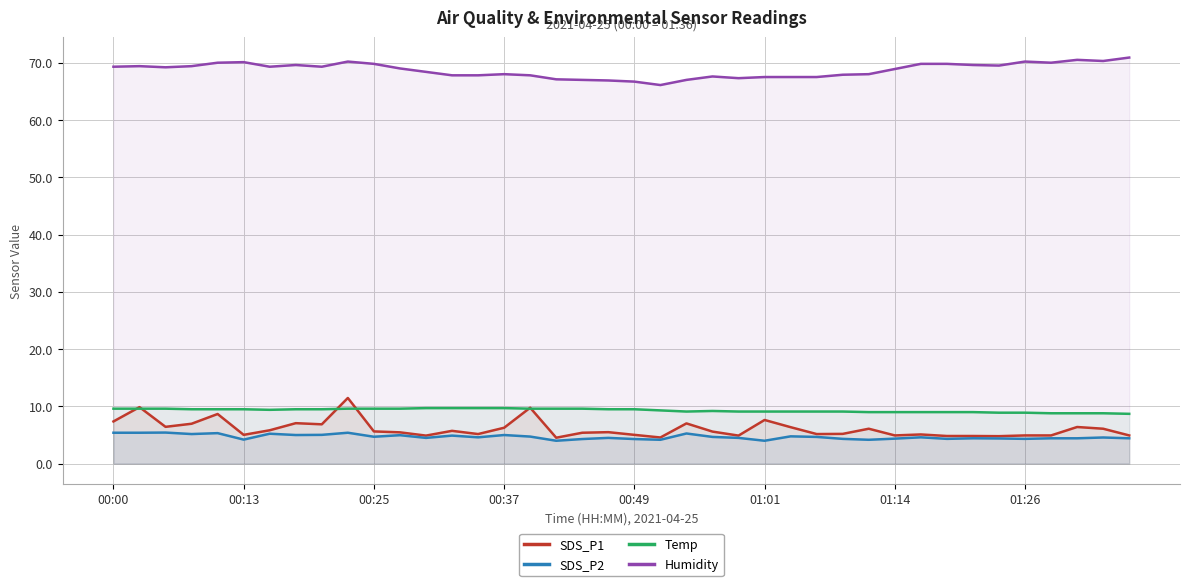

True or false: Humidity has more than 0 interior local peaks.

True